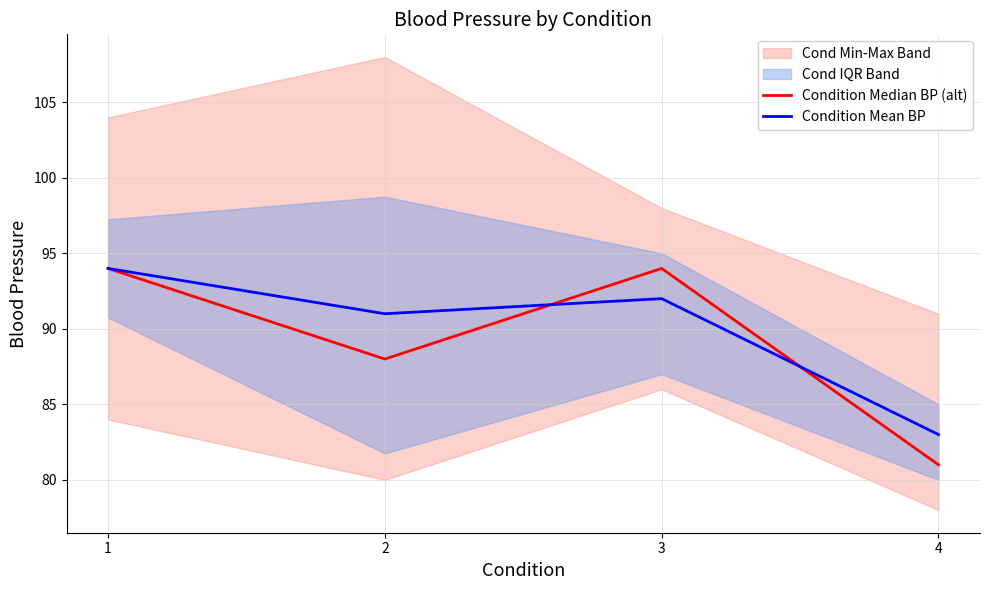

What is the minimum value shown in the chart?

81